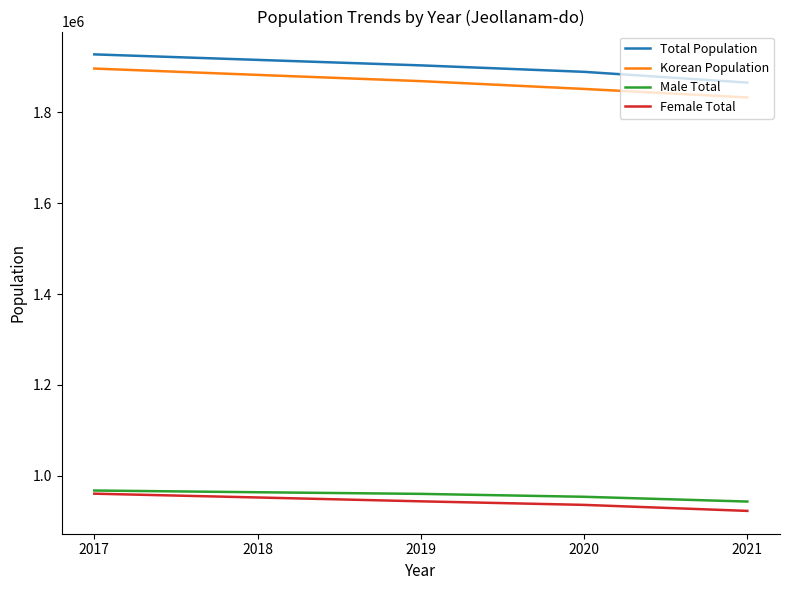

Between 2017 and 2020, which series saw the biggest shift?

Korean Population